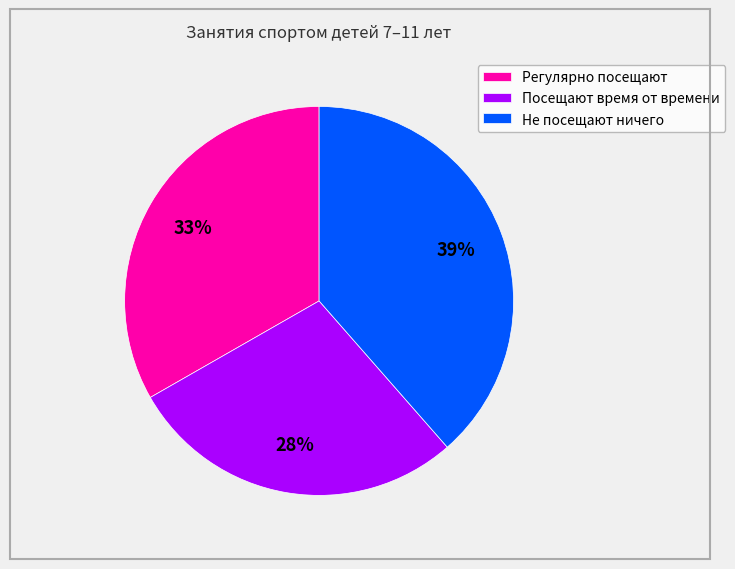

Between Регулярно посещают and Посещают время от времени, which is larger?

Регулярно посещают